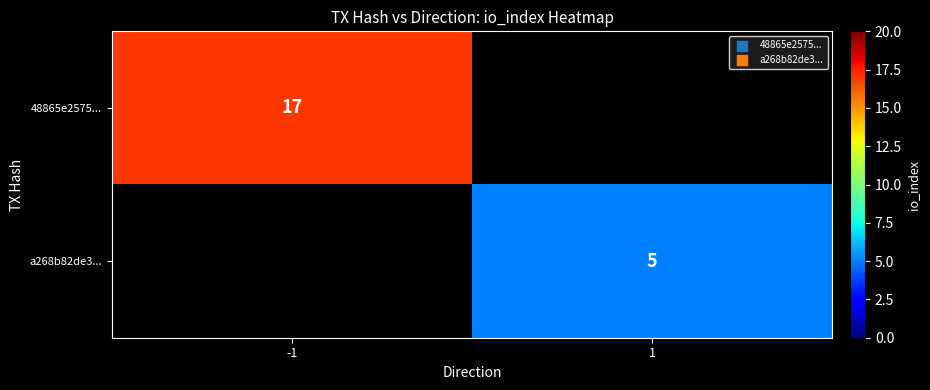

The value of 48865e2575... at -1 is 17. True or false?

True